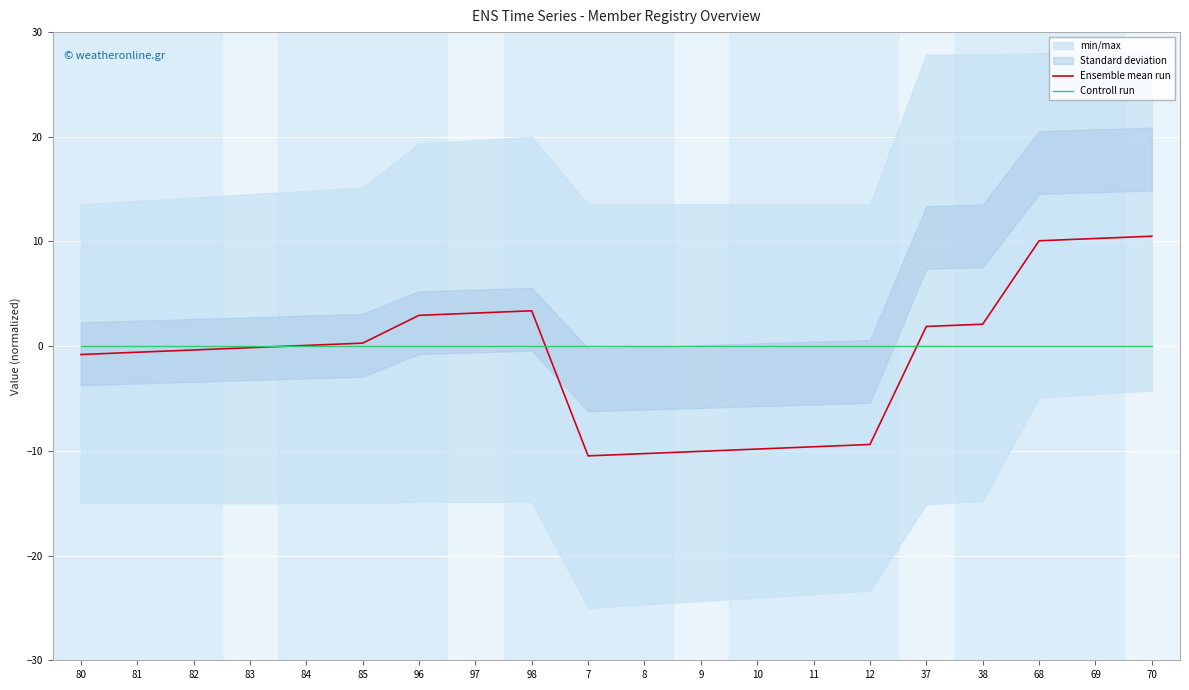

The value of Ensemble mean run at 81 is -0.6. True or false?

True